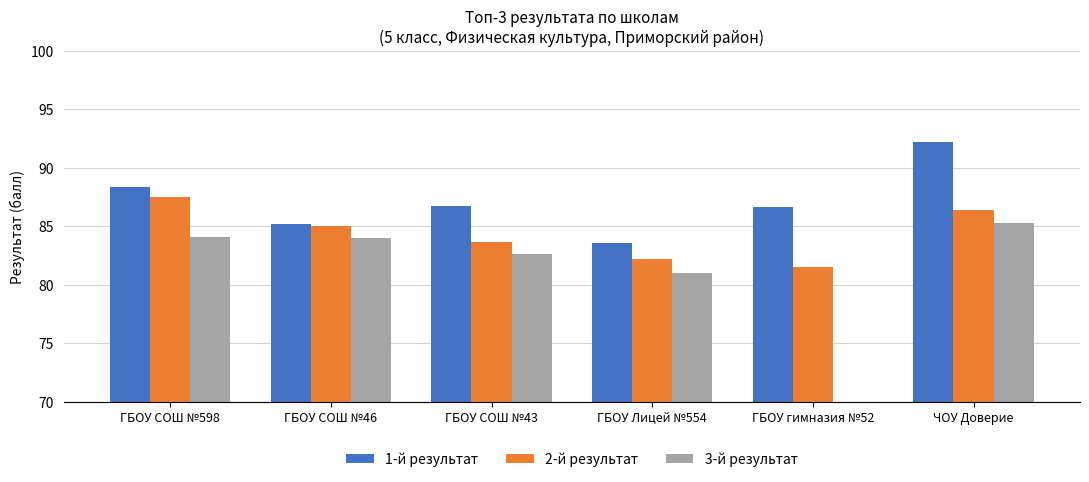

Is it true that 3-й результат equals 84.0 at ГБОУ СОШ №46?

True